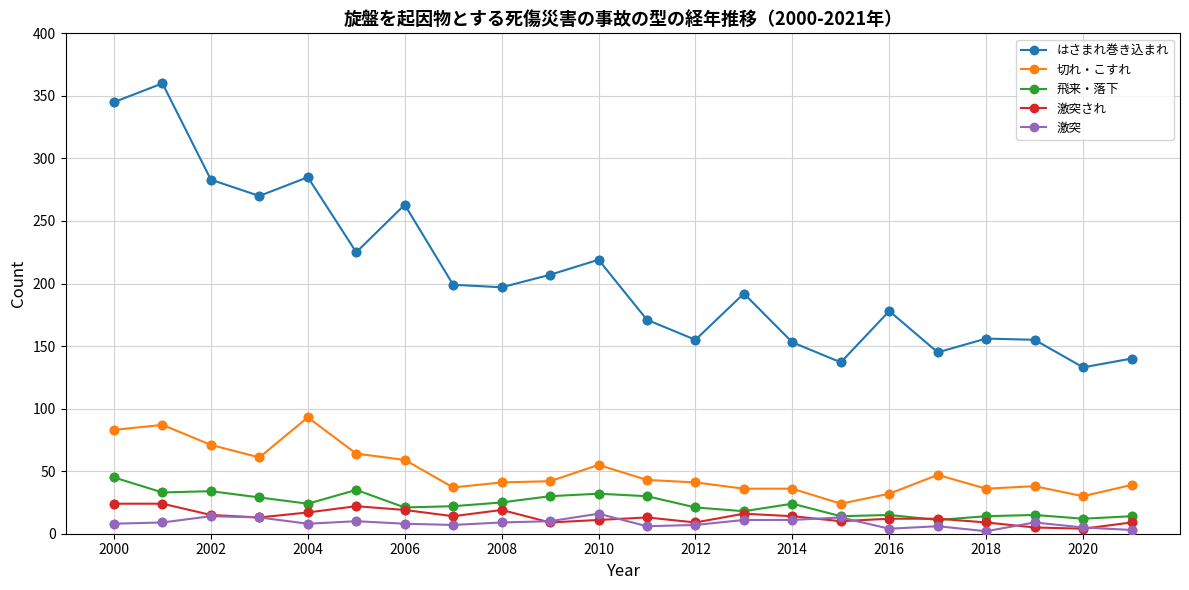

Which series has the widest spread of values?

はさまれ巻き込まれ